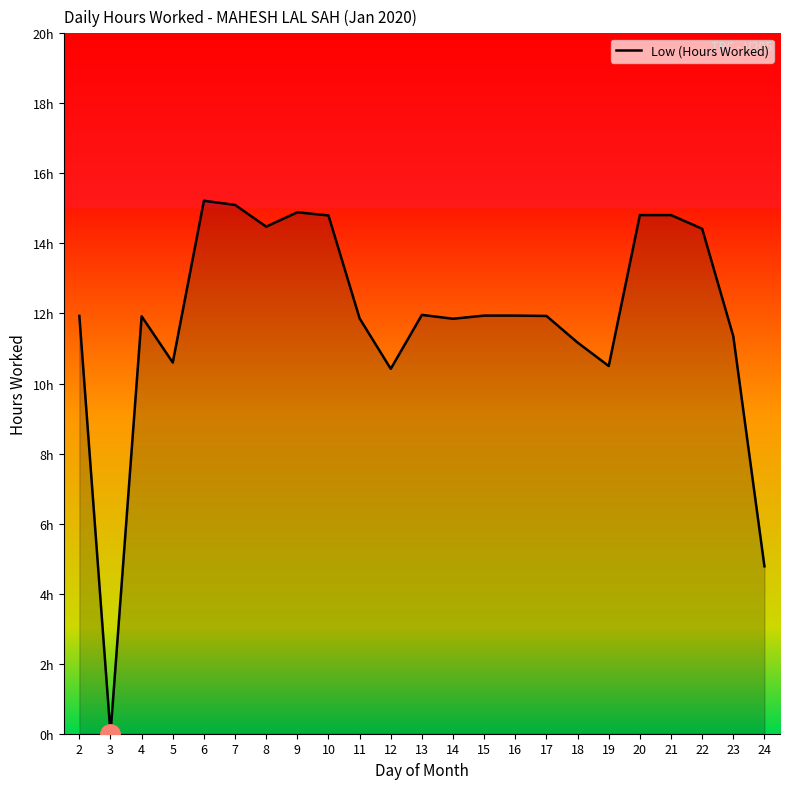

Is this an area chart (filled region under the line)?

Yes